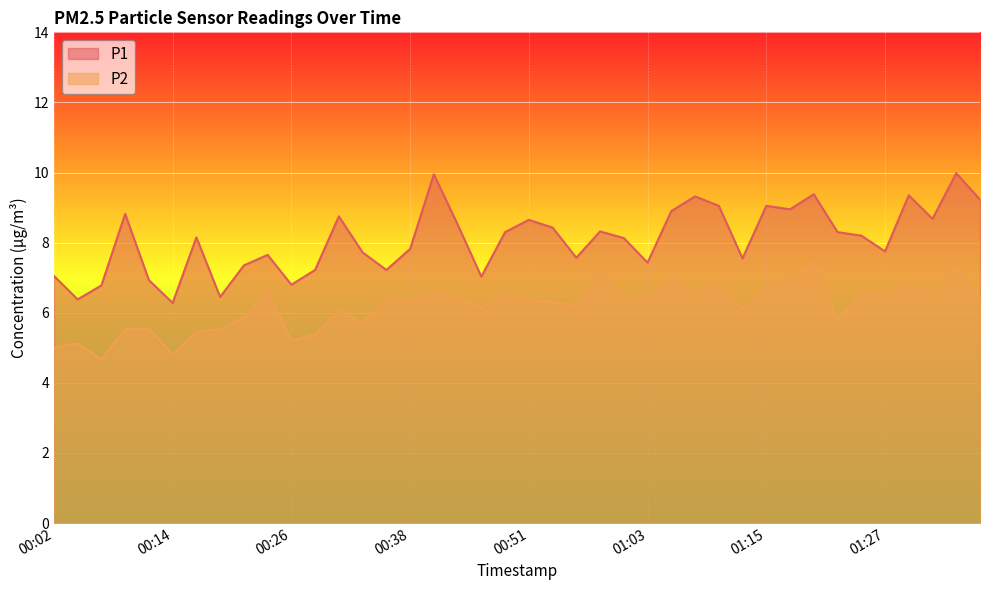

At how many categories does at least one series exceed 4?

40